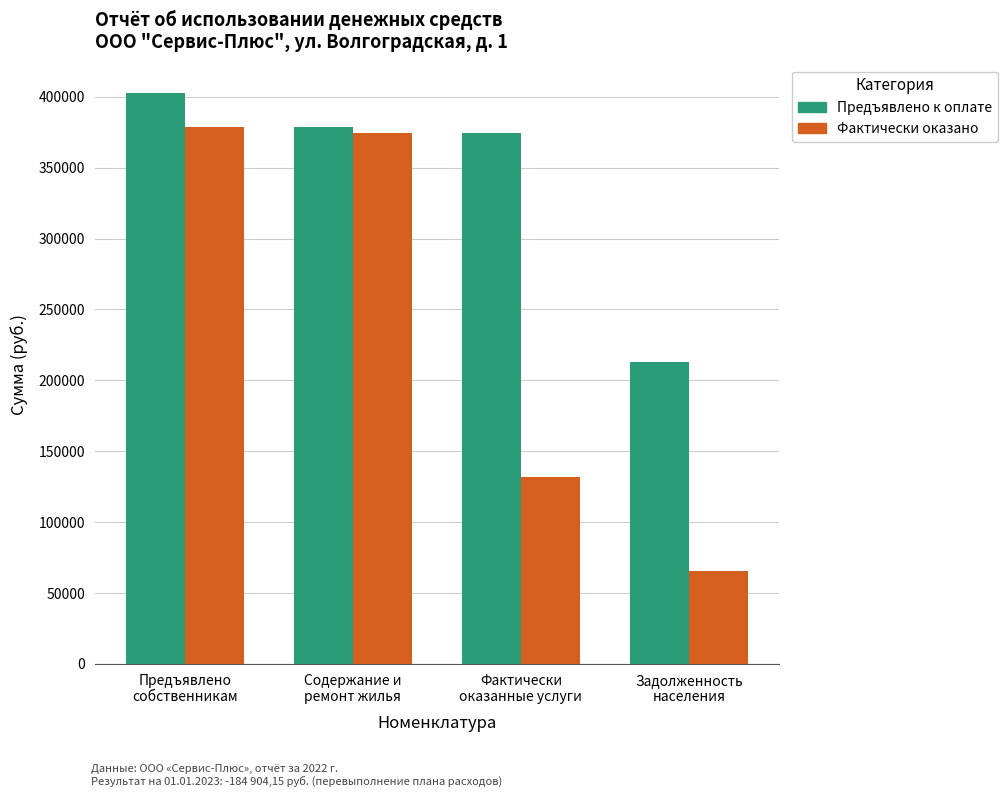

Reading right to left, what are all the values shown in this chart?

Предъявлено к оплате: 213020.8	374437.3	378435.5	402554.0
Фактически оказано: 65300.3	132006.3	374437.3	378435.5